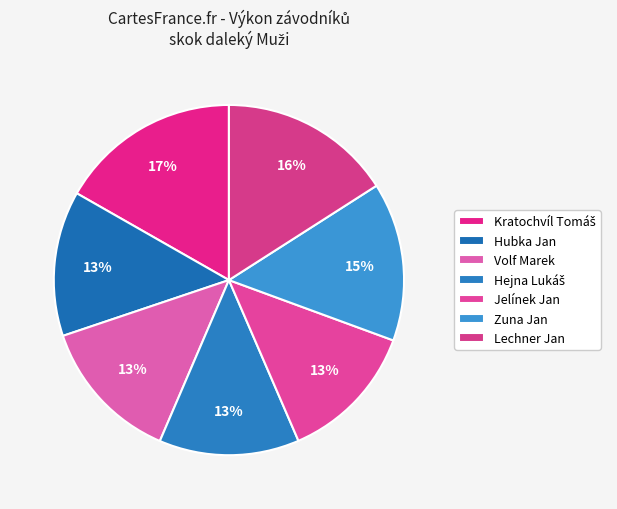

Is Hubka Jan the majority of the pie?

No